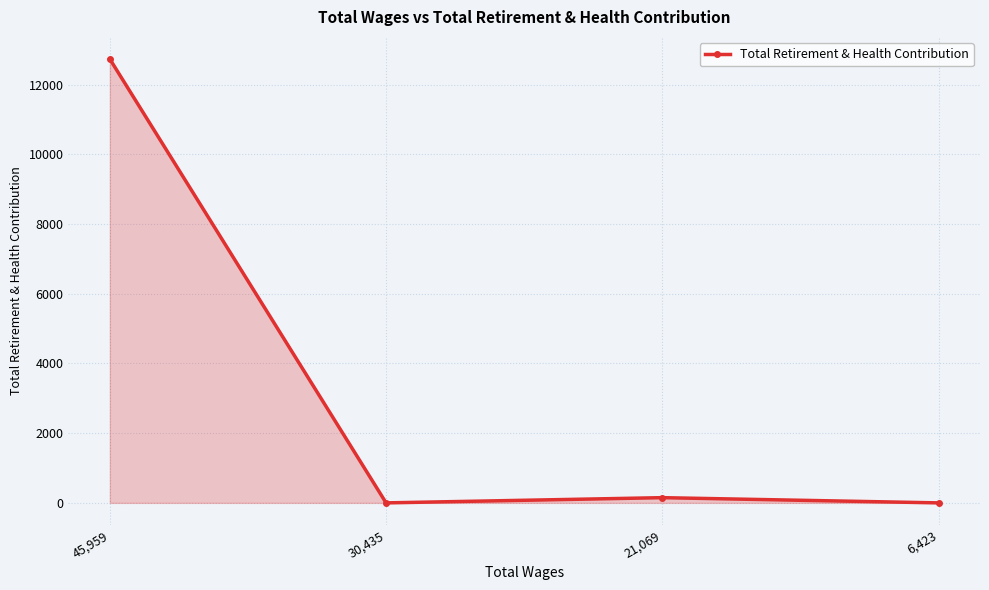

True or false: there are more than 2 points higher than both neighbors.

False